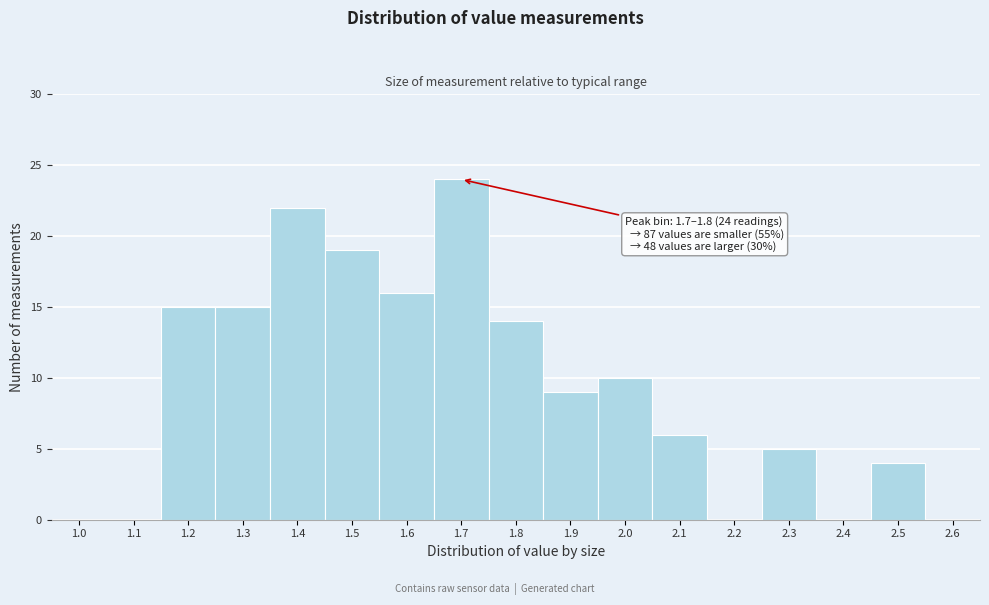

Reading left to right, list all the values displayed in this chart.

1.0=0	1.1=0	1.2=15	1.3=15	1.4=22	1.5=19	1.6=16	1.7=24	1.8=14	1.9=9	2.0=10	2.1=6	2.2=0	2.3=5	2.4=0	2.5=4	2.6=0